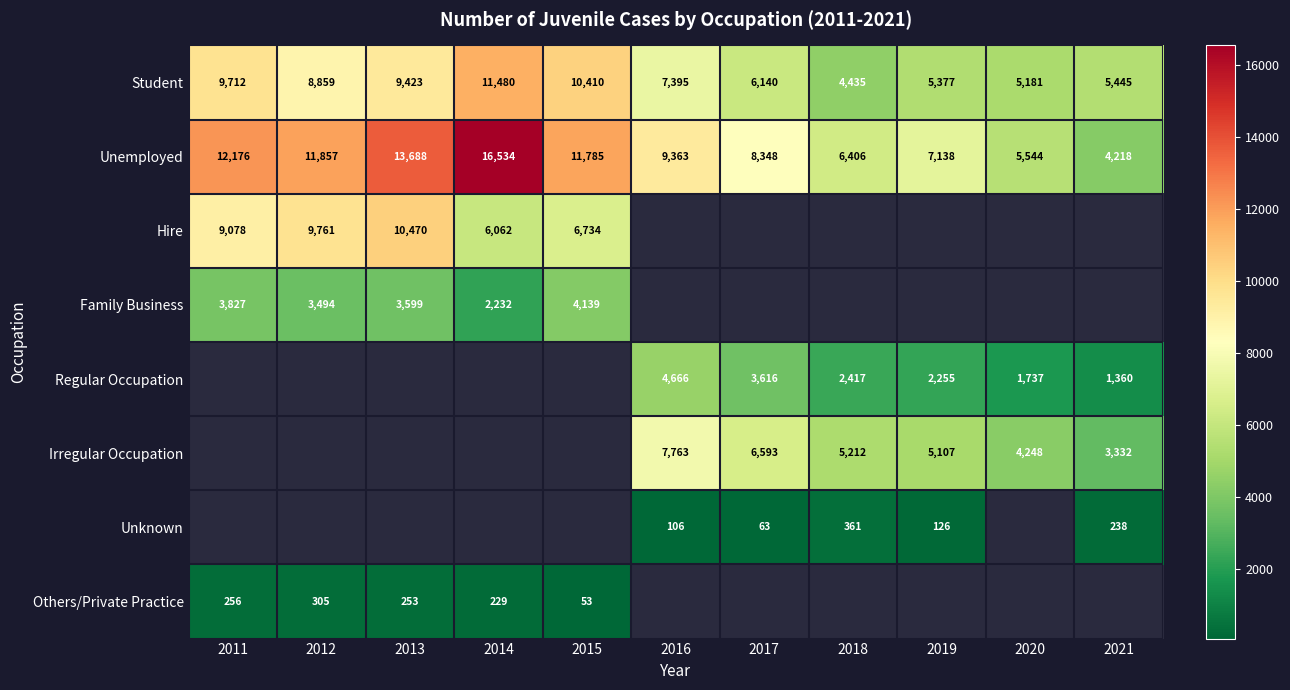

What is the sum of the Student values at 2013 and 2011?

19135